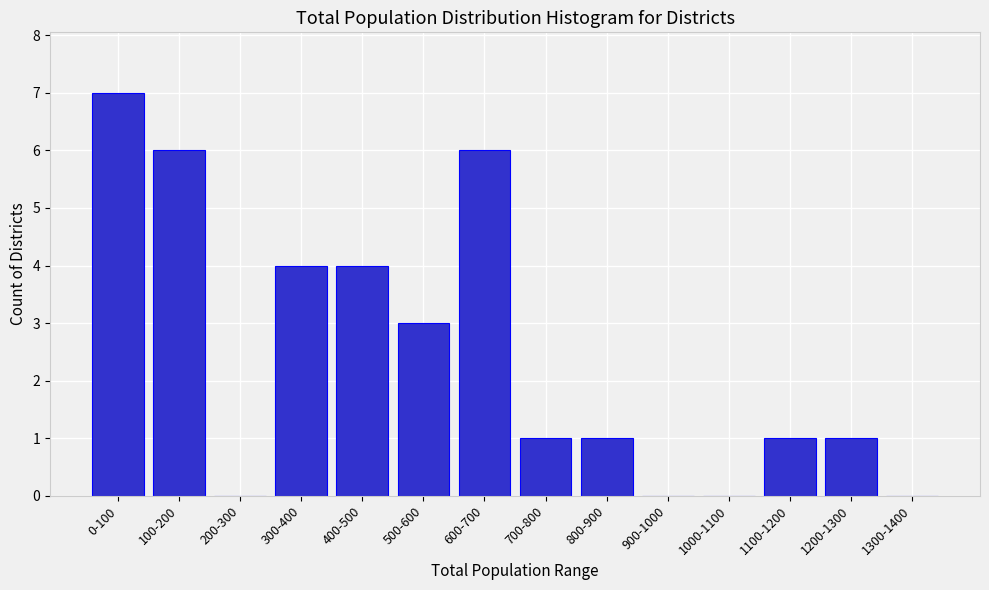

Reading left to right, extract all data points from this chart.

0-100=7	100-200=6	200-300=0	300-400=4	400-500=4	500-600=3	600-700=6	700-800=1	800-900=1	900-1000=0	1000-1100=0	1100-1200=1	1200-1300=1	1300-1400=0